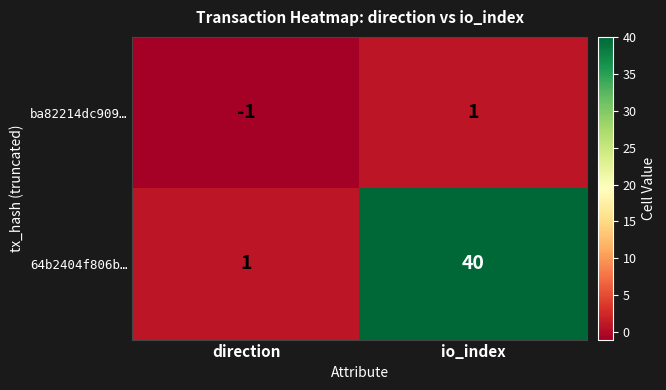

What is the total value across all series at io_index?

41